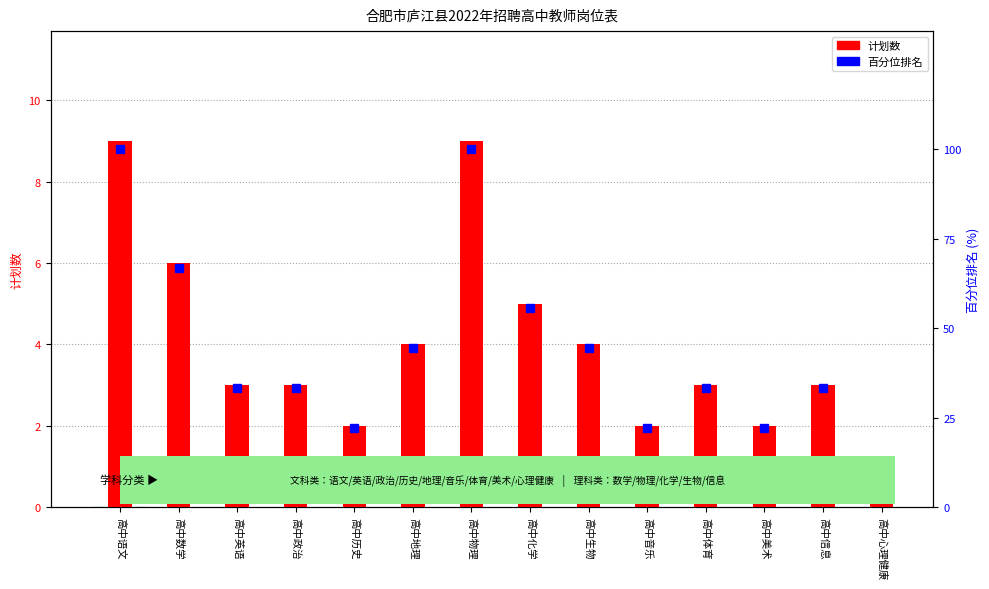

What are all the series names shown in the legend?

计划数, 百分位排名